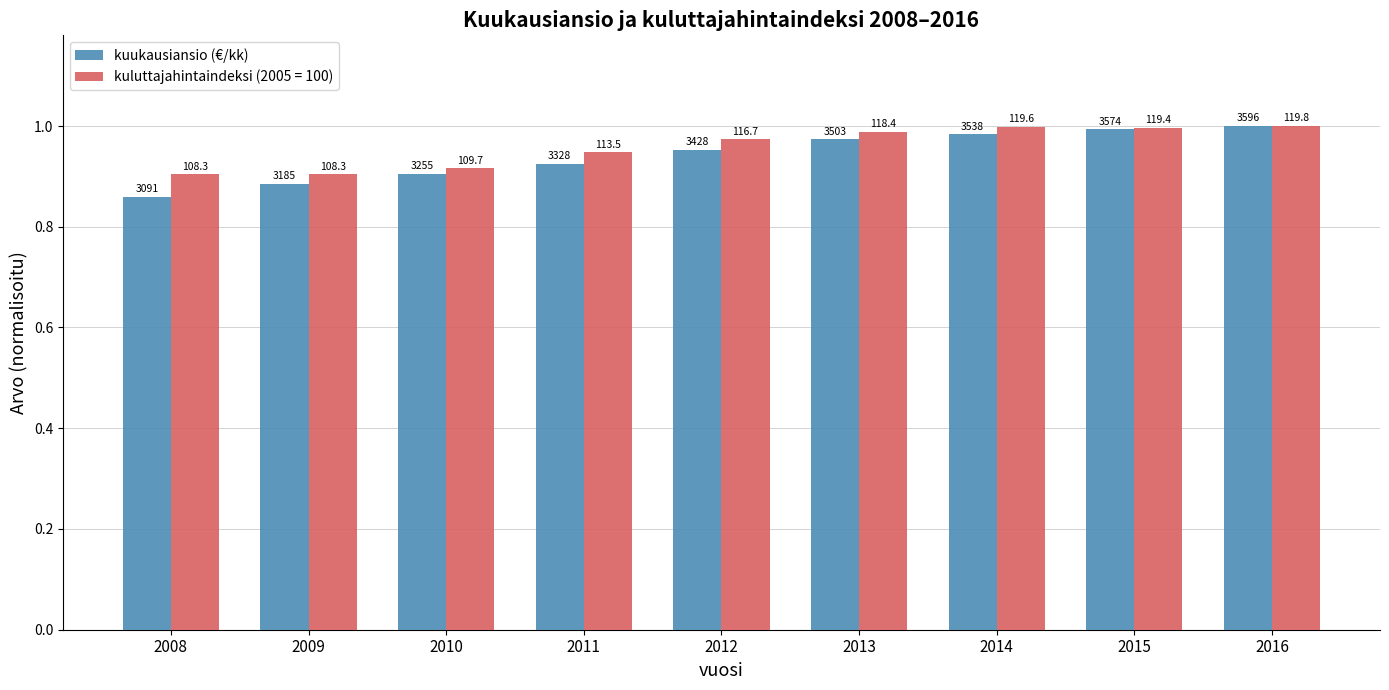

Reading left to right, list all the values displayed in this chart.

2008=0.9	2009=0.9	2010=0.9	2011=0.9	2012=1.0	2013=1.0	2014=1.0	2015=1.0	2016=1.0